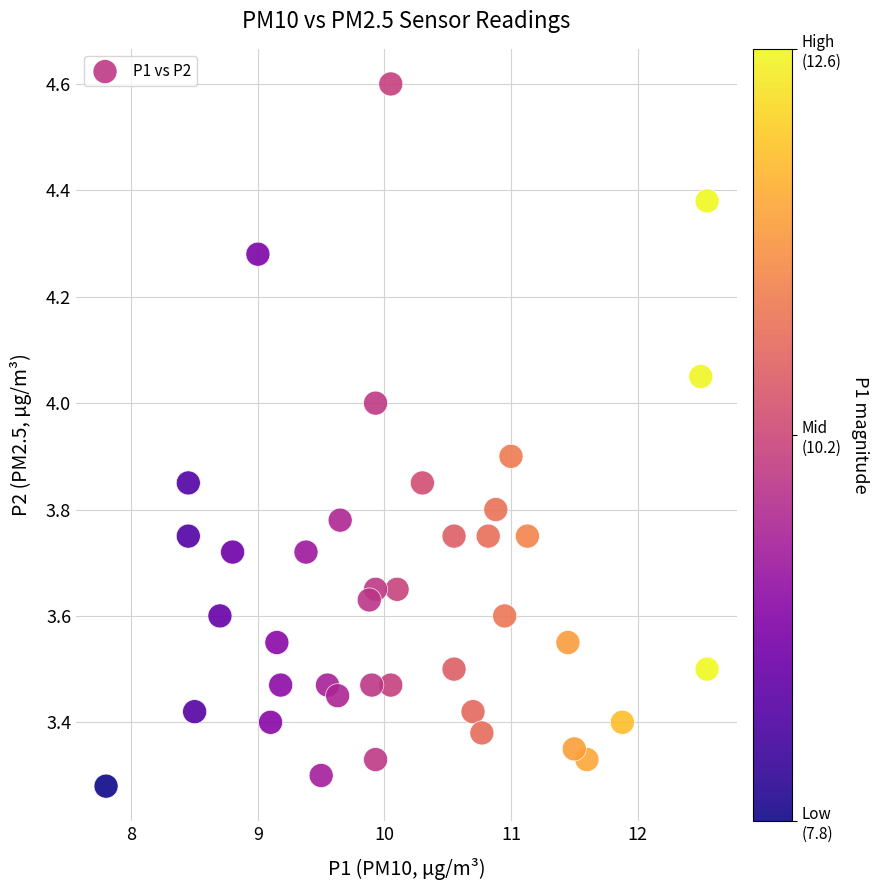

What is the range of Y values (max minus min)?

1.3